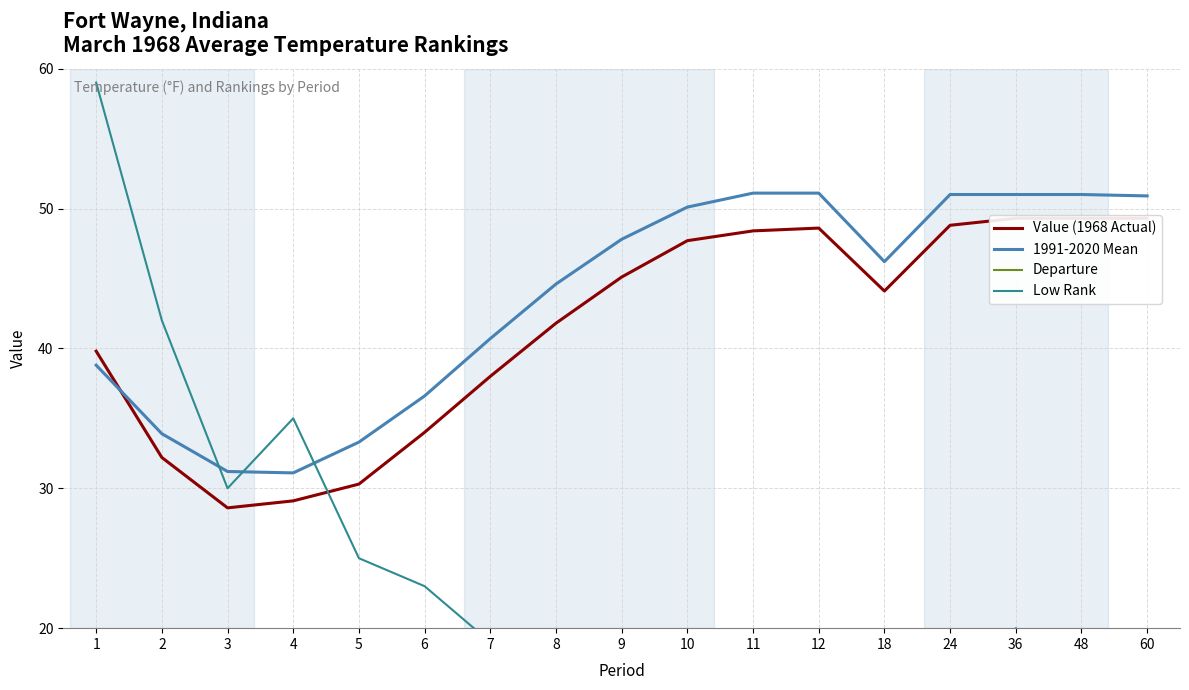

What are all the series names shown in the legend?

Value (1968 Actual), 1991-2020 Mean, Departure, Low Rank